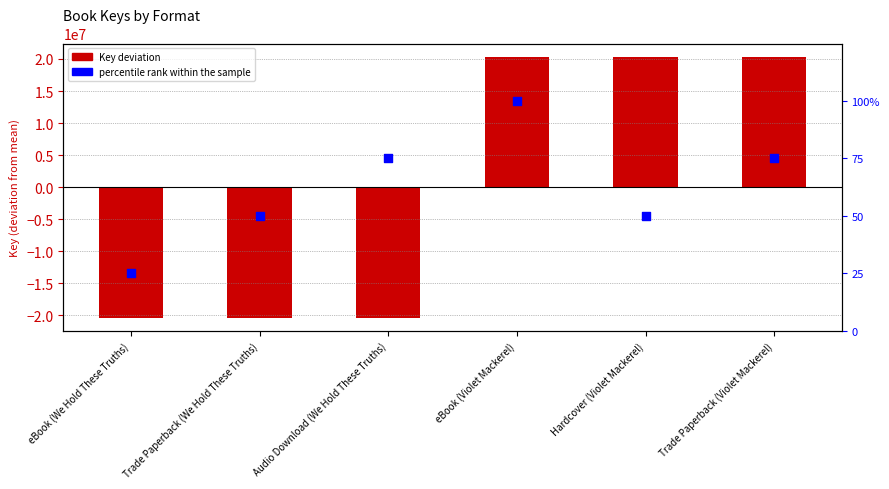

At which category is the sum across all series the highest?

eBook (Violet Mackerel)